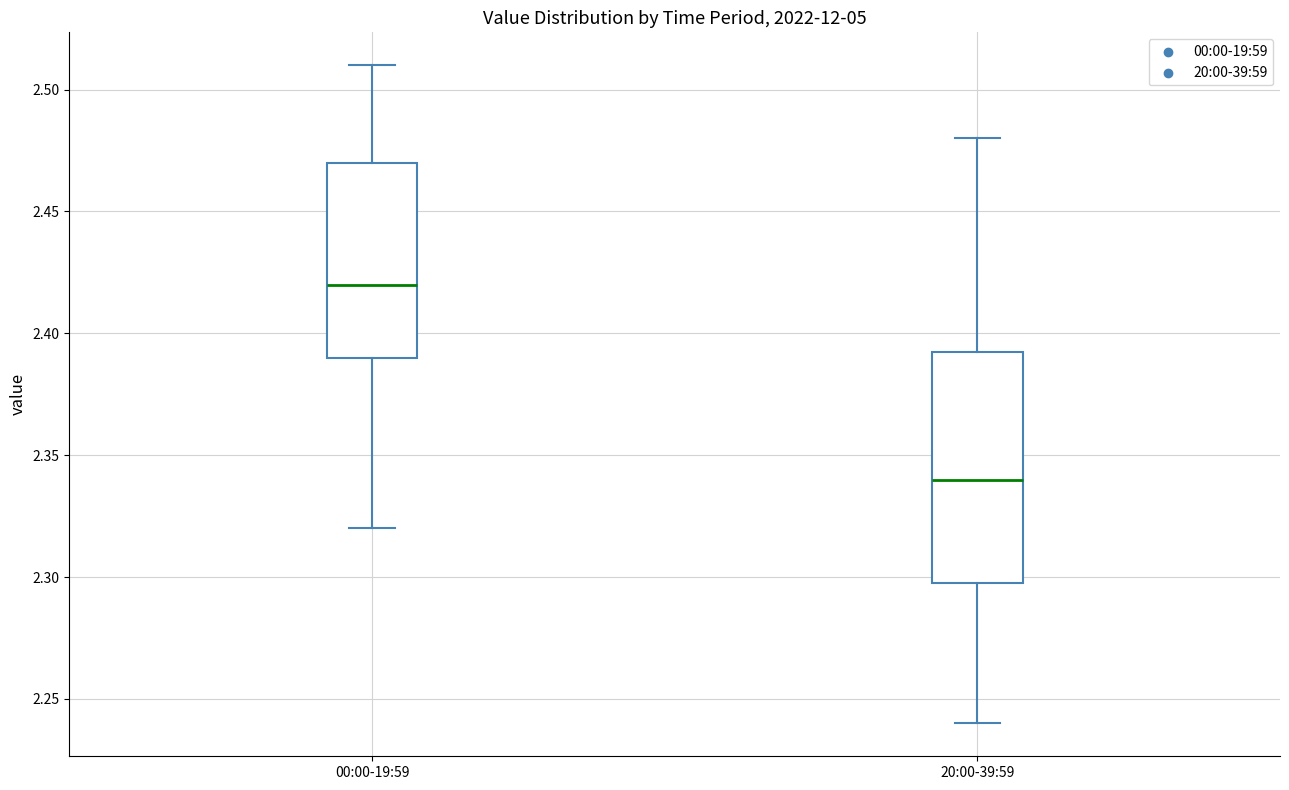

Which box's median line is the lowest?

20:00-39:59